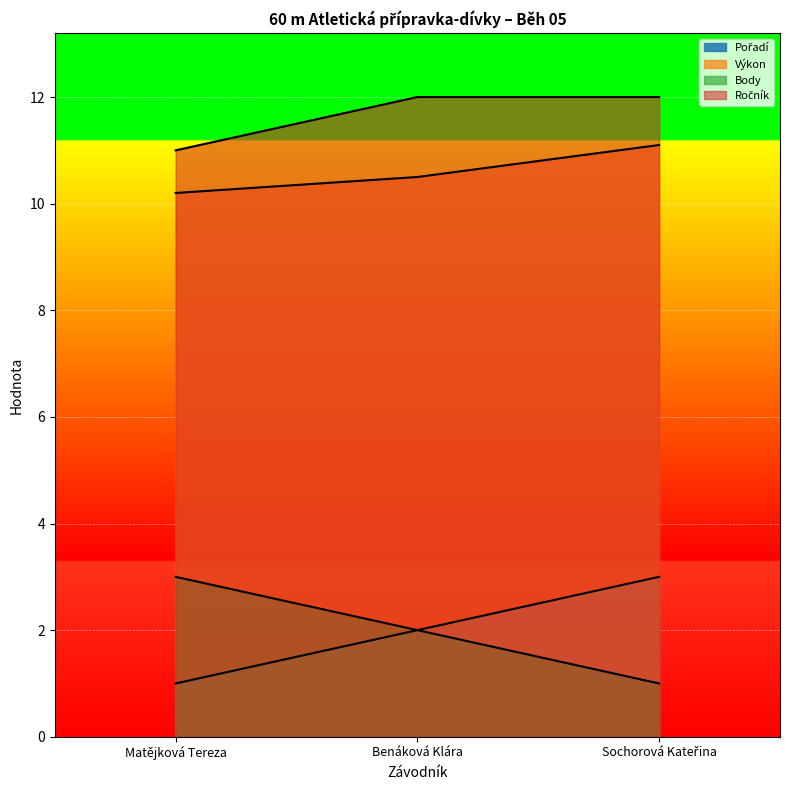

At which label does Výkon reach its peak?

Sochorová Kateřina